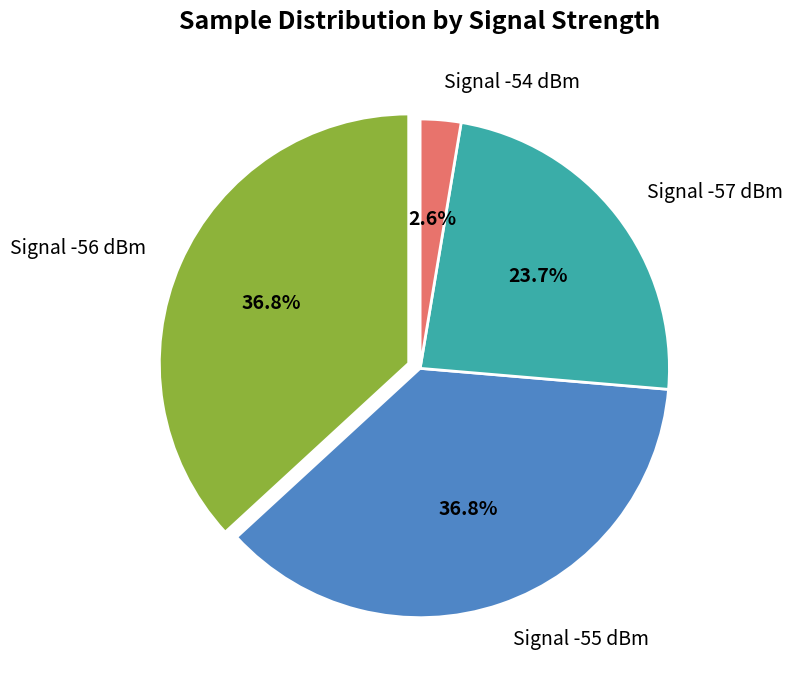

To the nearest percent, what is the average slice percentage?

25%